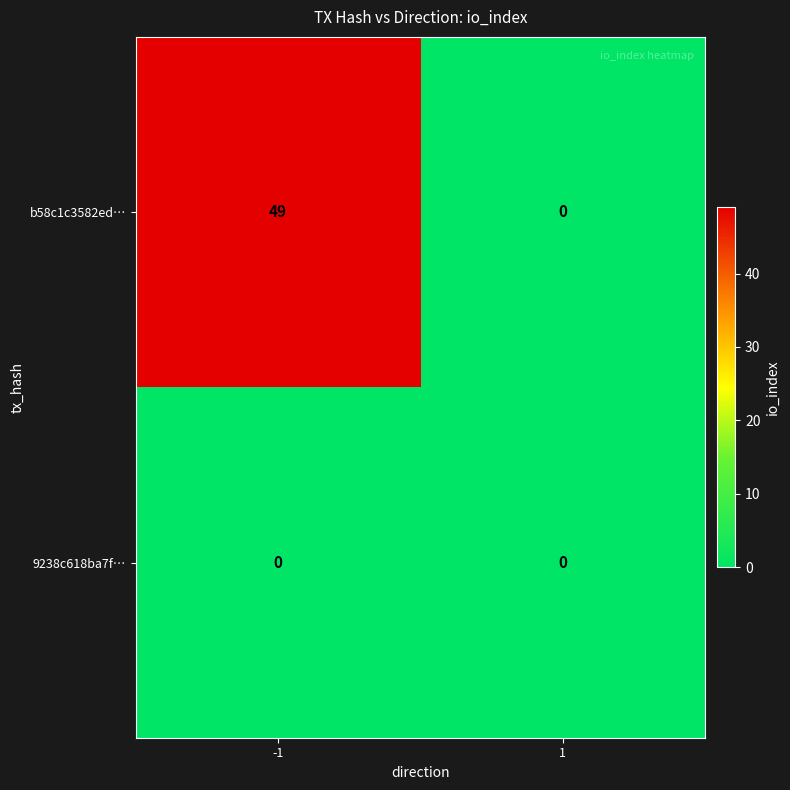

Which series has the widest spread of values?

b58c1c3582ed…